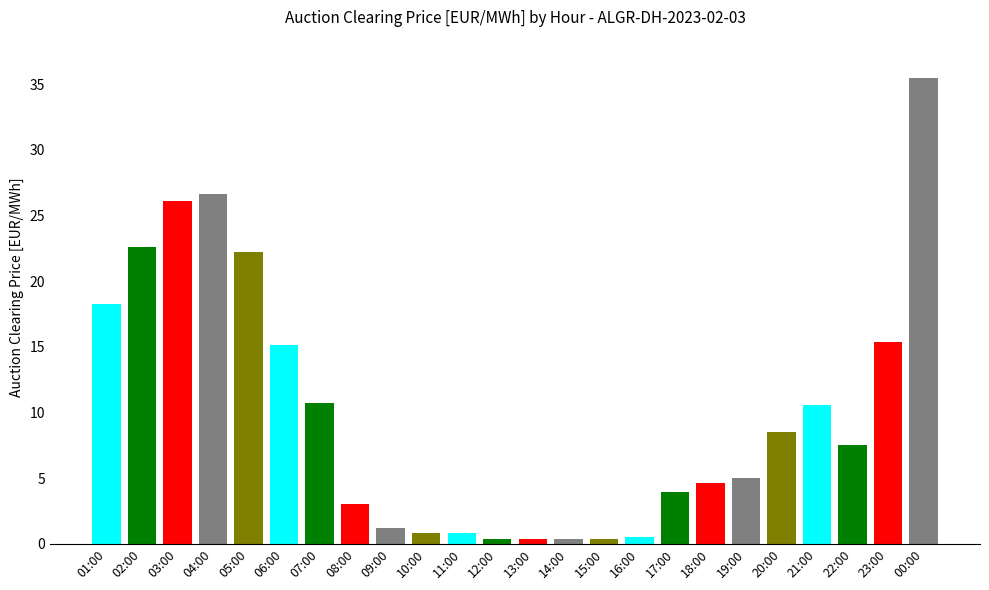

Is it true that the value at 08:00 is 5.2?

False